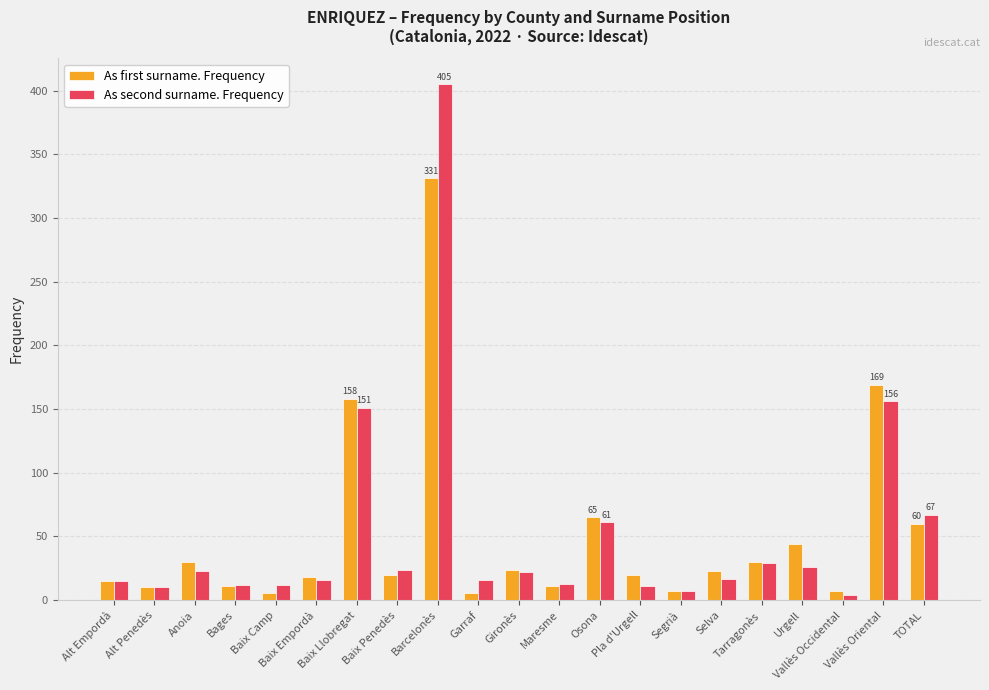

How many bars are there in total?

42